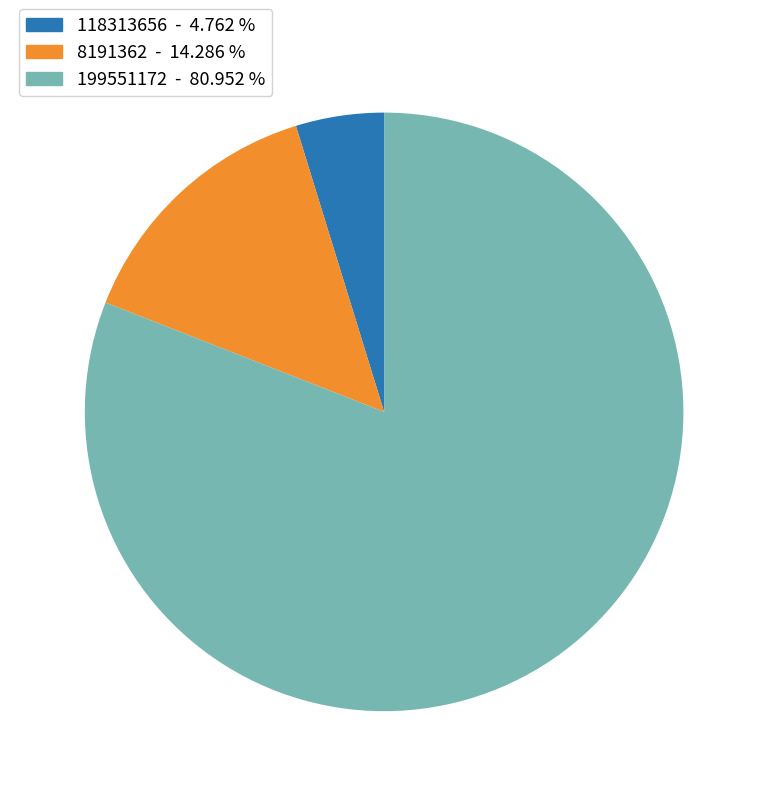

What is the majority slice?

199551172